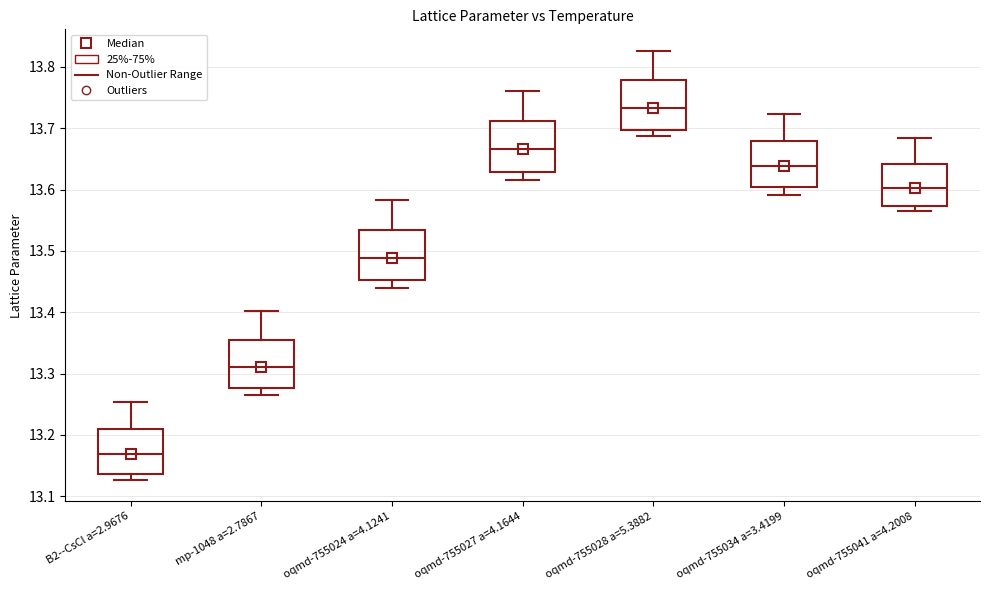

Reading left to right, read every box against the y-axis: the position of its median line, the range the box covers, and the ends of its whiskers. The values are not printed on the chart, so give them approximately, as read against the axis.

B2--CsCl a=2.9676: median 13.17, box 13.14 to 13.21, whiskers 13.13 to 13.25
mp-1048 a=2.7867: median 13.31, box 13.28 to 13.35, whiskers 13.26 to 13.40
oqmd-755024 a=4.1241: median 13.49, box 13.45 to 13.53, whiskers 13.44 to 13.58
oqmd-755027 a=4.1644: median 13.67, box 13.63 to 13.71, whiskers 13.62 to 13.76
oqmd-755028 a=5.3882: median 13.73, box 13.70 to 13.78, whiskers 13.69 to 13.83
oqmd-755034 a=3.4199: median 13.64, box 13.60 to 13.68, whiskers 13.59 to 13.72
oqmd-755041 a=4.2008: median 13.60, box 13.57 to 13.64, whiskers 13.56 to 13.68